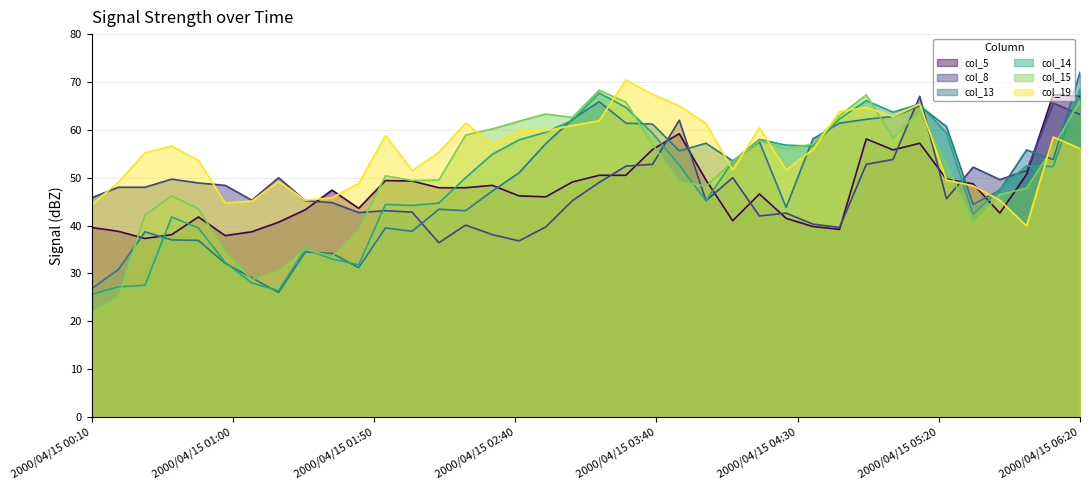

At how many categories does at least one series exceed 29?

38